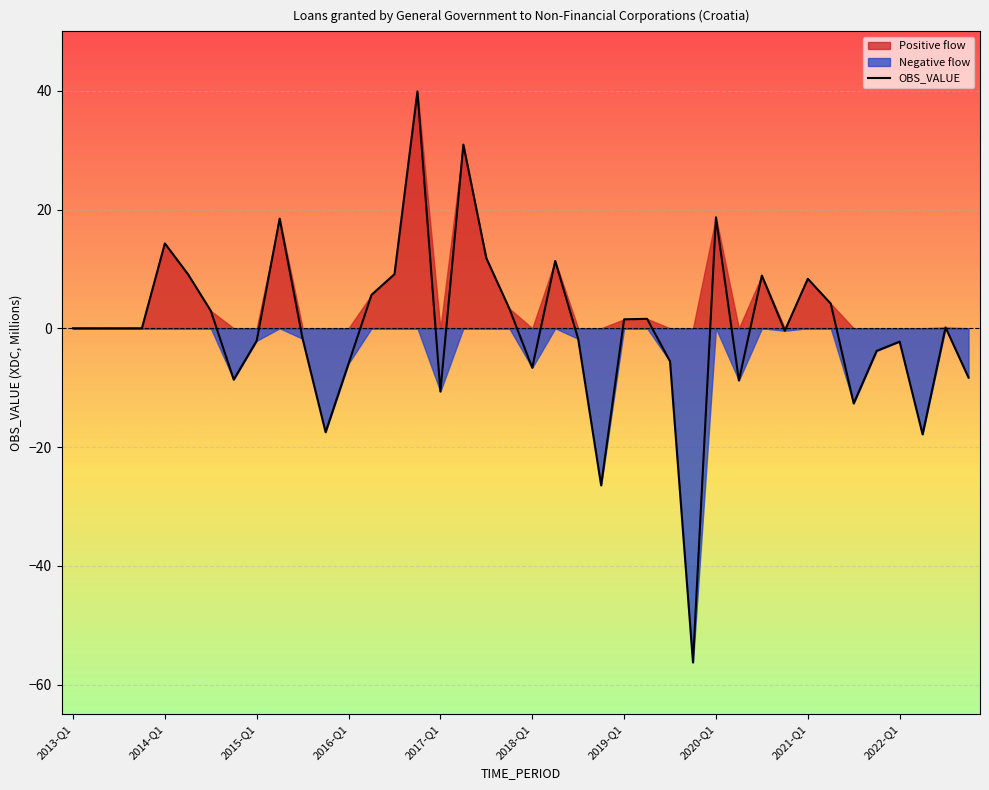

What is the change in value from 21 to 29?

-20.1